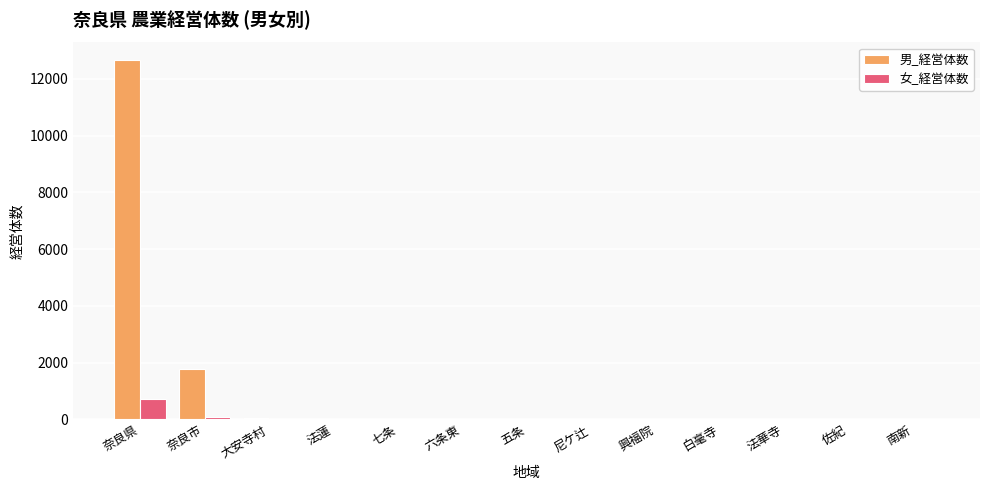

What is the sum of all 女_経営体数 values?

908